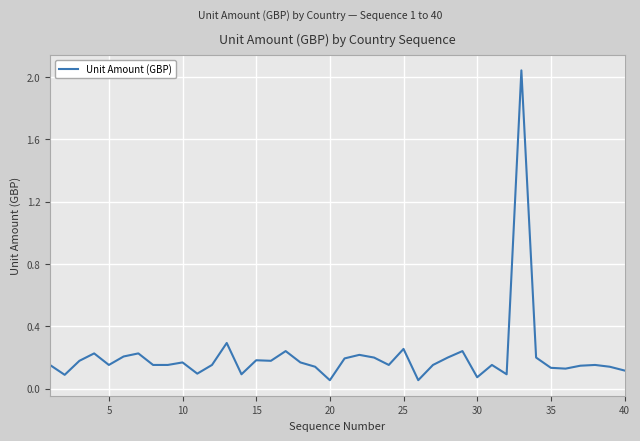

How many lines are shown in the chart?

1